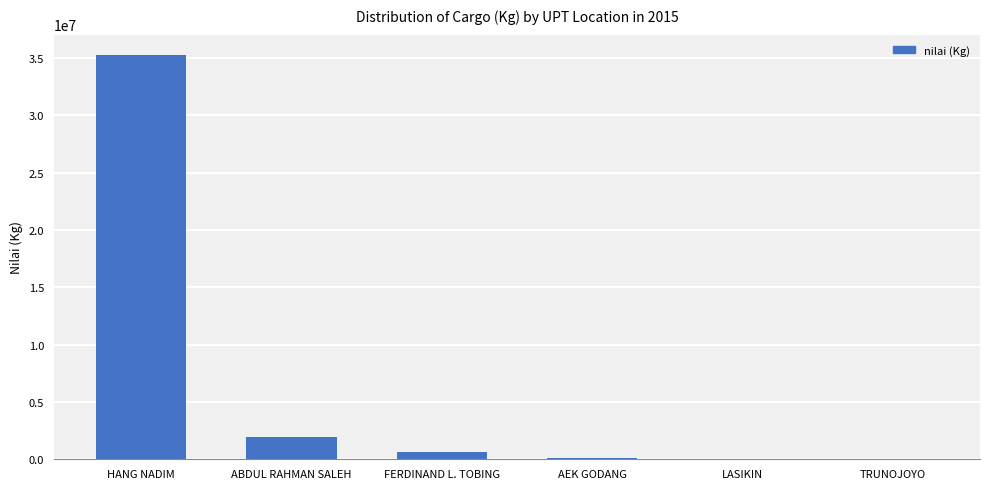

What is the sum of all values?

37983617